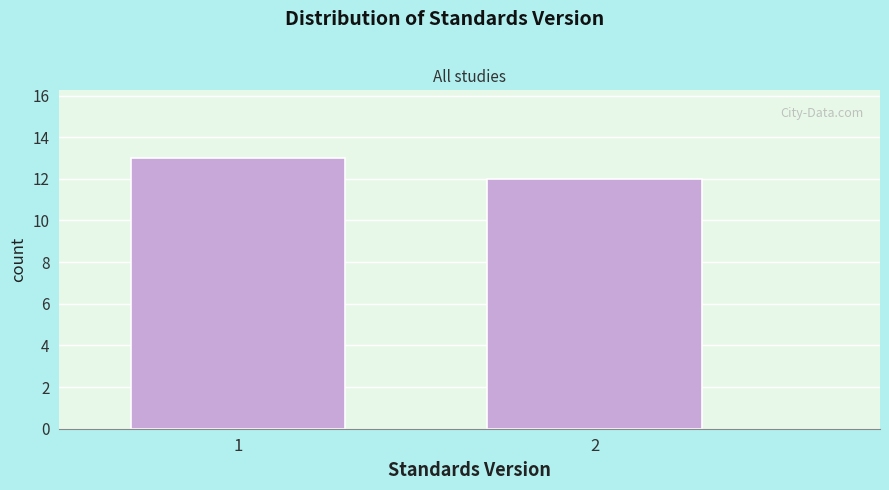

Reading left to right, transcribe all the data shown in this chart.

1=13	2=12